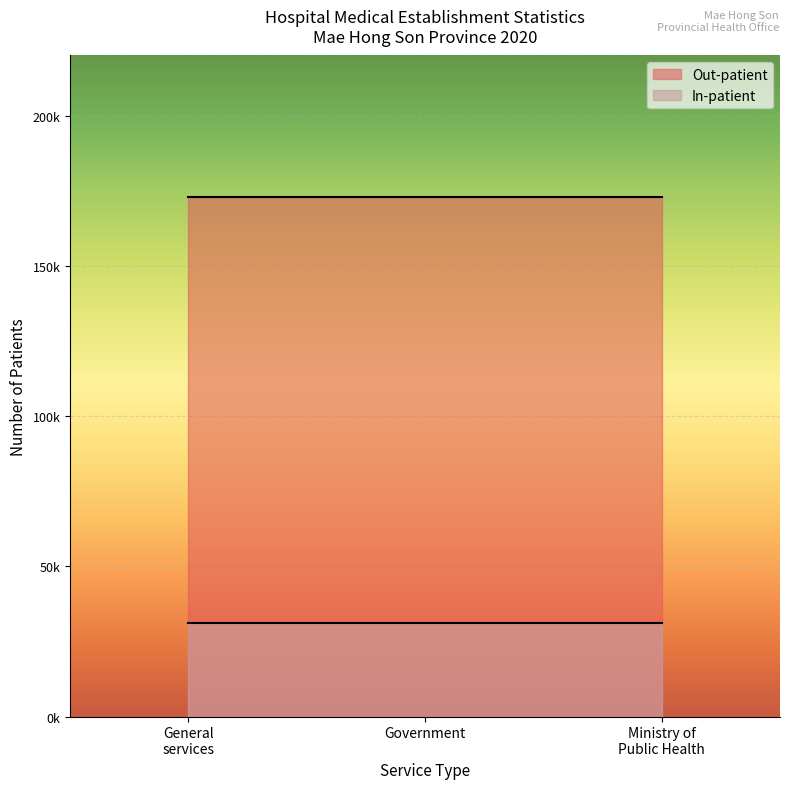

What are all the series names shown in the legend?

Out-patient, In-patient